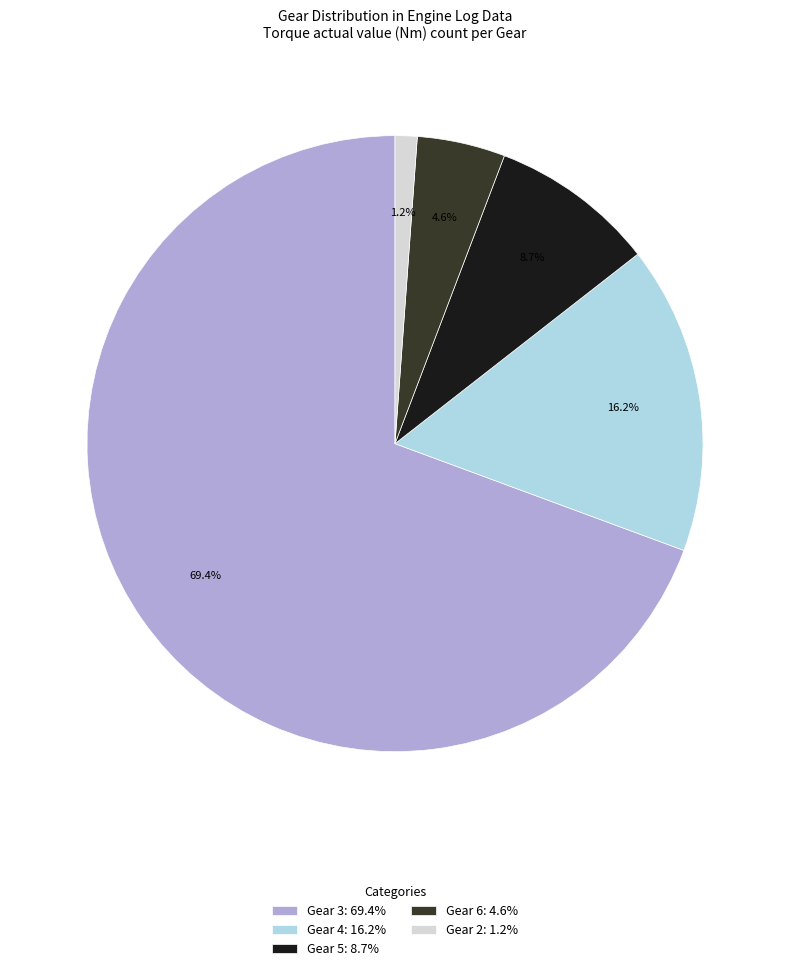

What percentage is the Gear 6 slice, to the nearest percent?

5%